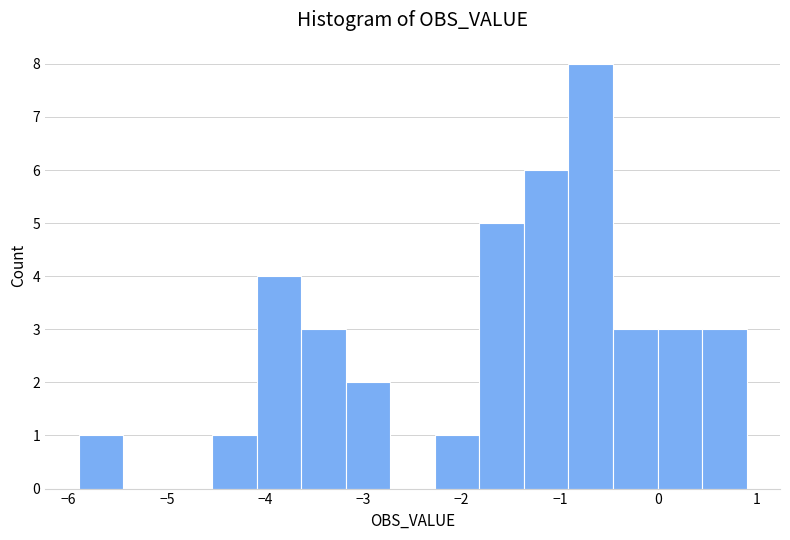

Reading left to right, transcribe this chart: for each bar, give the range it covers on the x-axis and its height. Neither the bar edges nor the heights are printed on the chart, so give them approximately, as read against the axes.

-5.9 to -5.4: 1
-5.4 to -5.0: 0
-5.0 to -4.5: 0
-4.5 to -4.1: 1
-4.1 to -3.6: 4
-3.6 to -3.2: 3
-3.2 to -2.7: 2
-2.7 to -2.3: 0
-2.3 to -1.8: 1
-1.8 to -1.4: 5
-1.4 to -0.9: 6
-0.9 to -0.5: 8
-0.5 to 0.0: 3
0.0 to 0.4: 3
0.4 to 0.9: 3